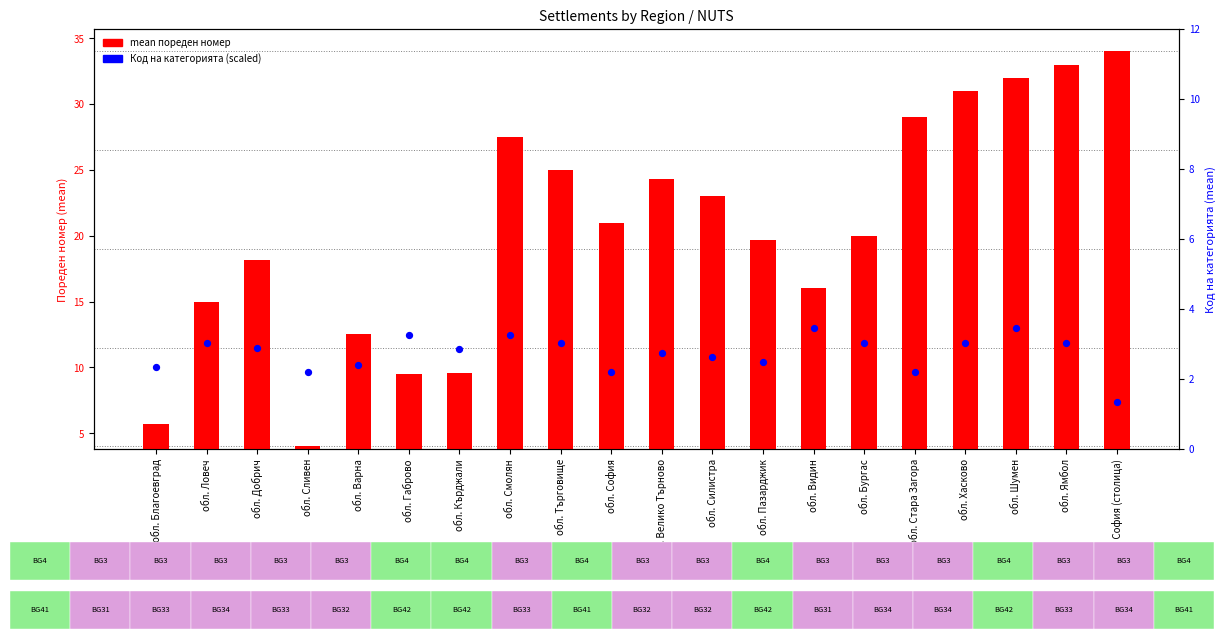

Is the value of Код на категорията (scaled) at обл. Силистра greater than the value of mean порядков номер at обл. Пазарджик?

No